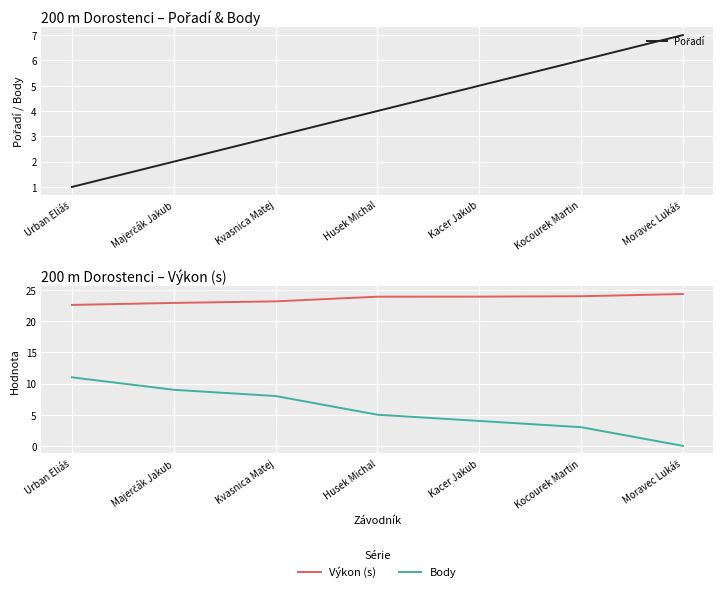

What is the spread (max minus min) of values at Kacer Jakub?

19.9